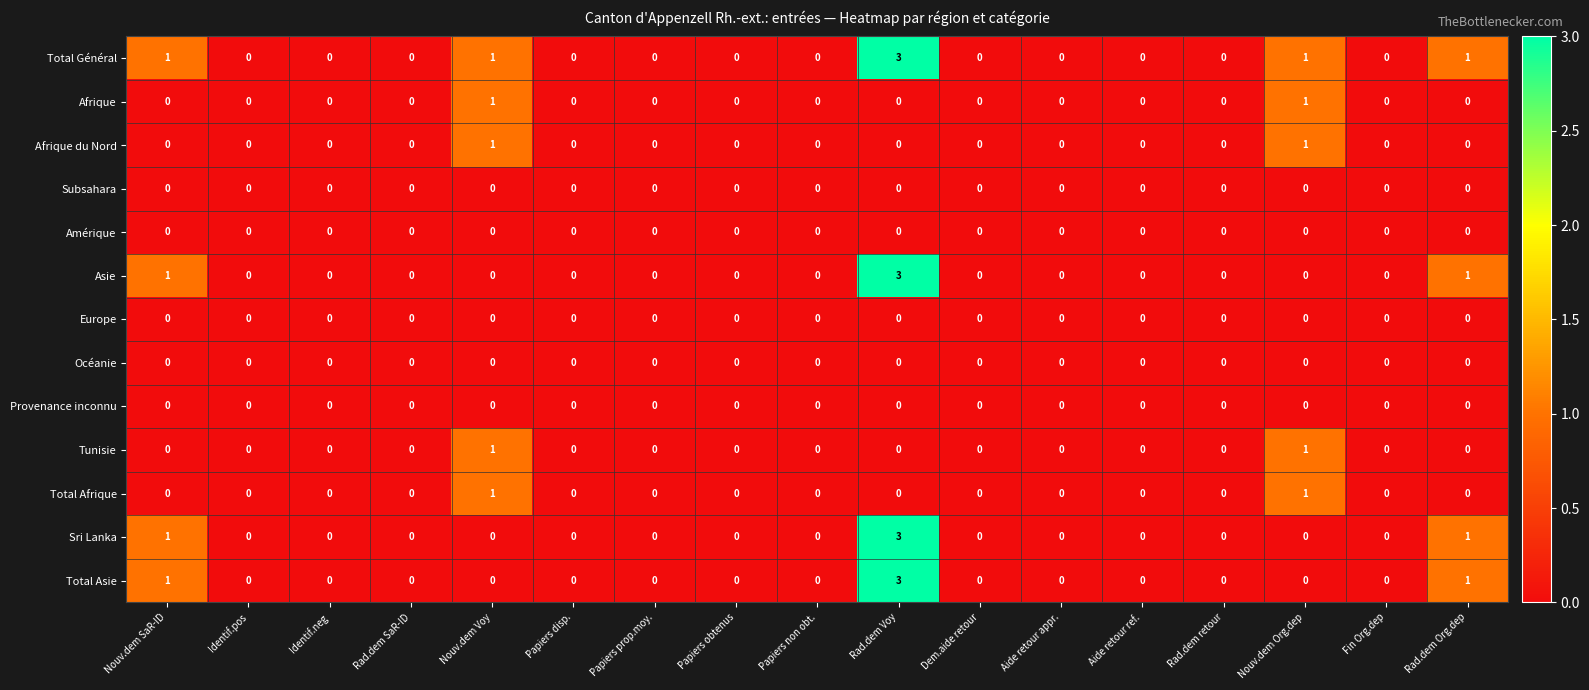

Count the number of data series in this chart.

13